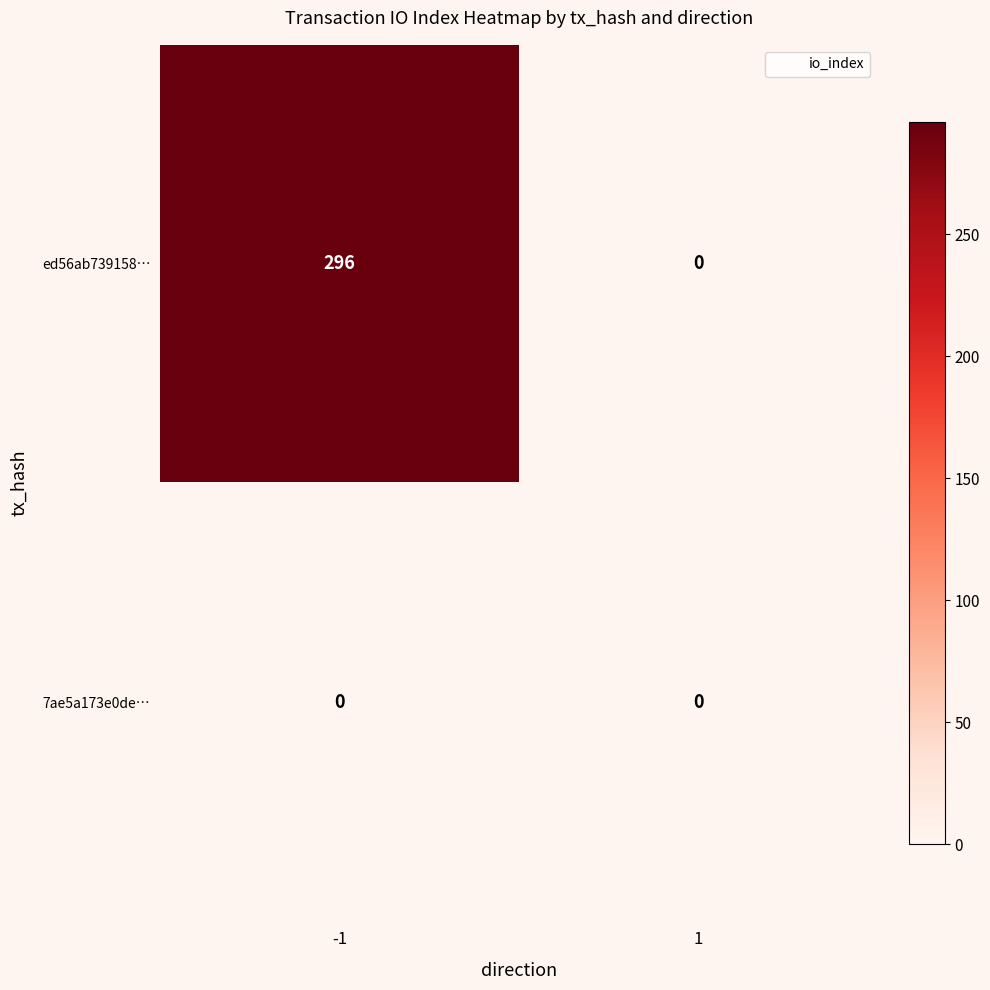

Which series changed the most between -1 and 1?

ed56ab739158…